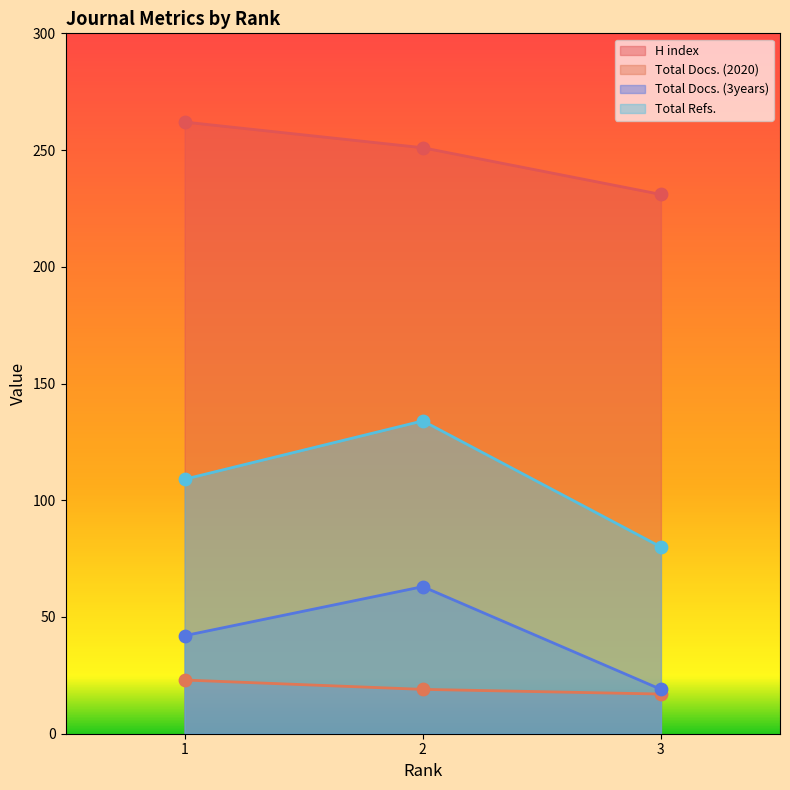

Which series has the widest spread of Y values?

Total Refs.